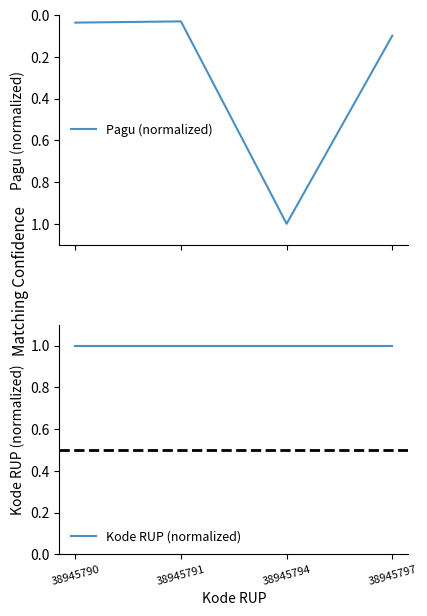

Which series has the widest spread of values?

Pagu (normalized)